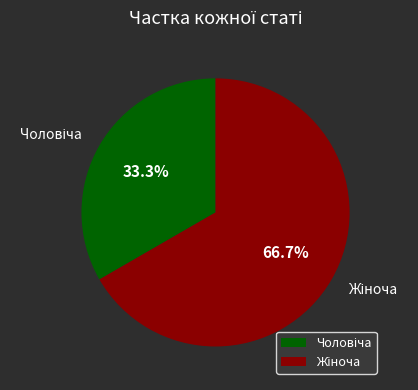

Does any single category account for the majority?

Yes